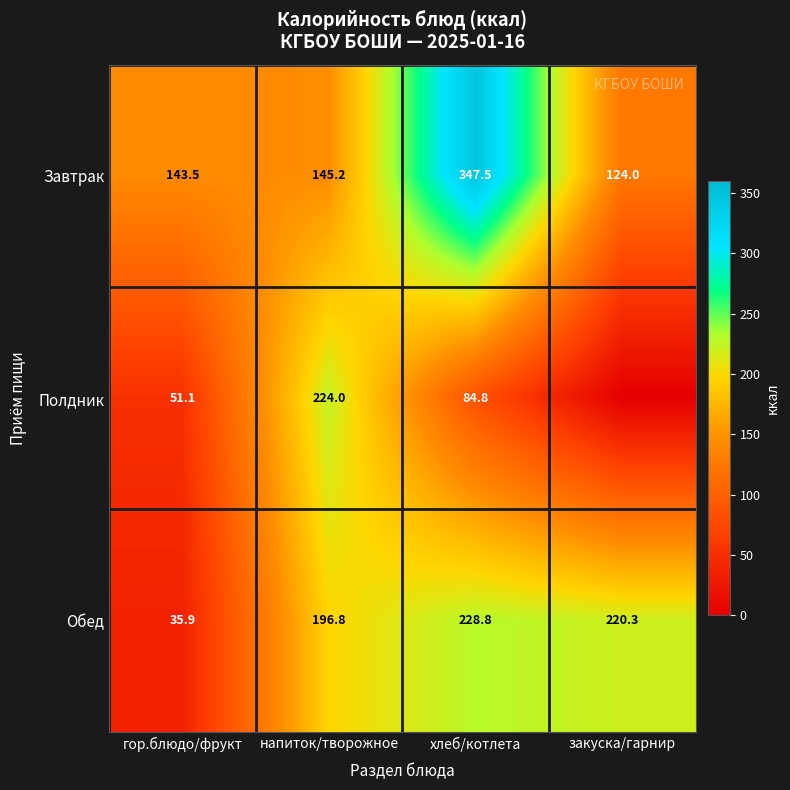

Which category has the highest value in the Обед series?

хлеб/котлета